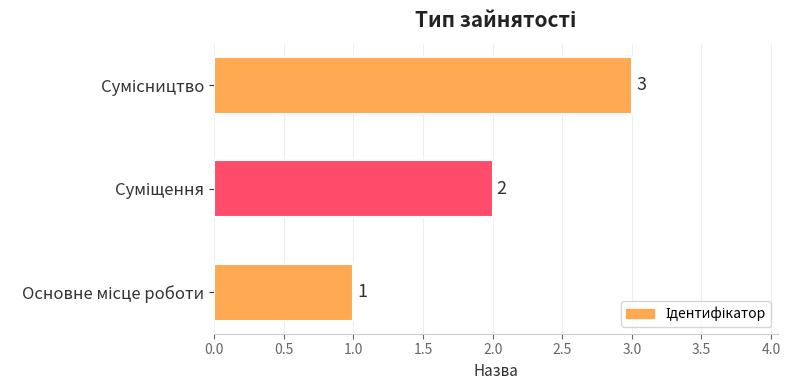

How many values are between 1 and 3?

3